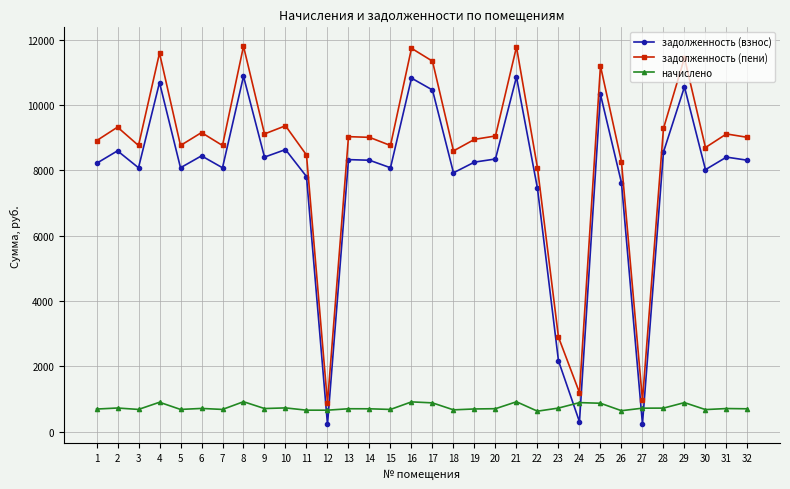

Is it true that задолженность (взнос) equals 2854.6 at 21?

False